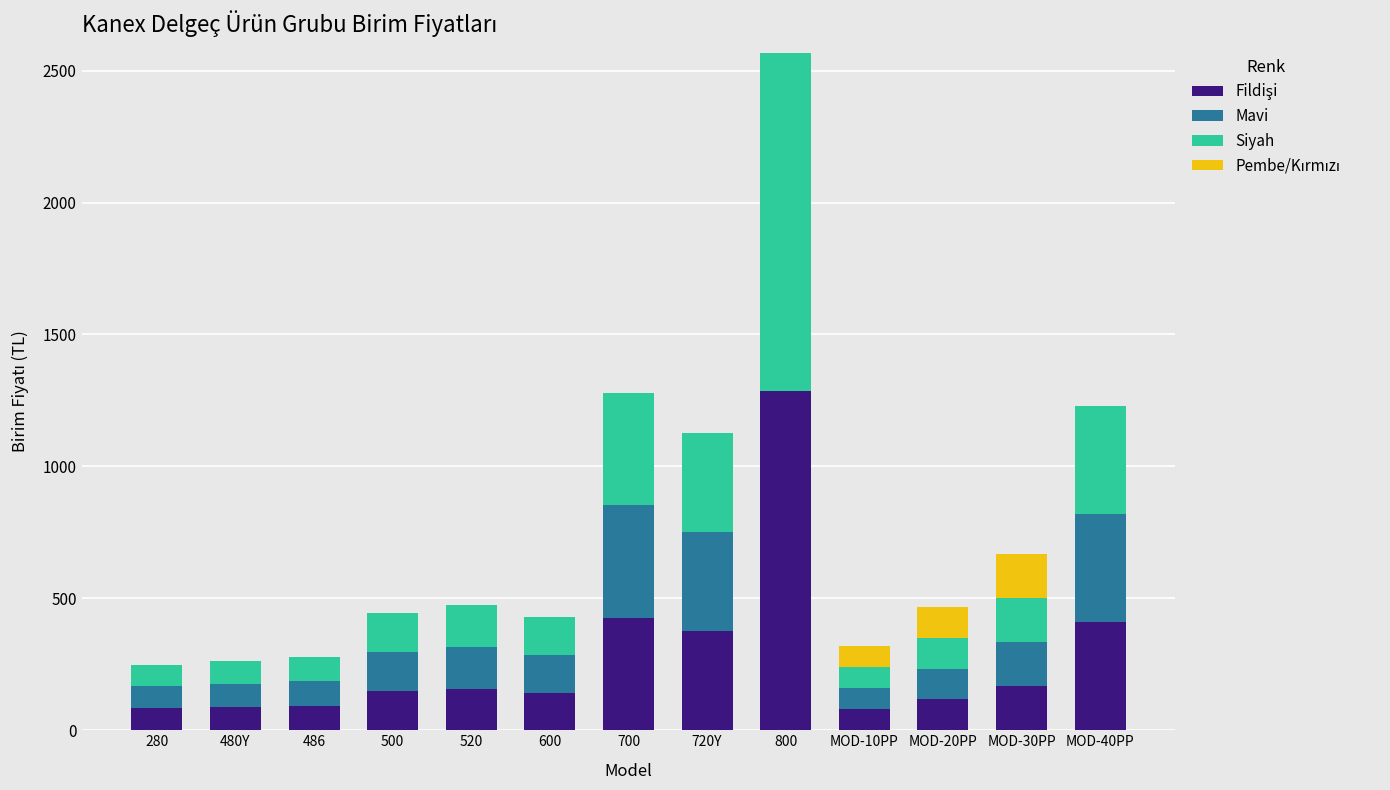

At which category is the sum across all series the highest?

800